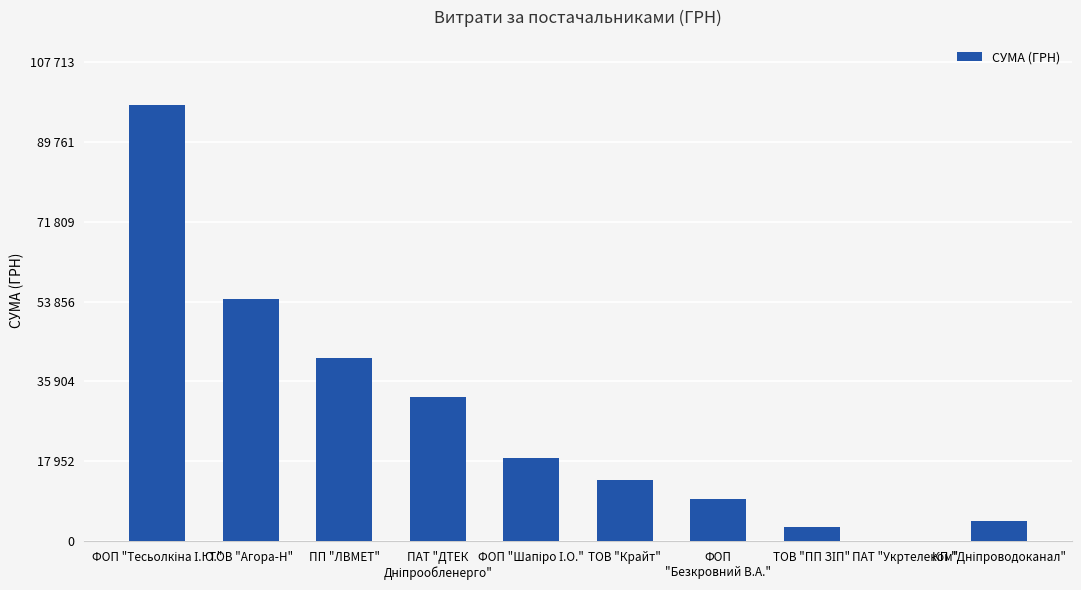

What is the value of the 7th bar from the left?

9534.6